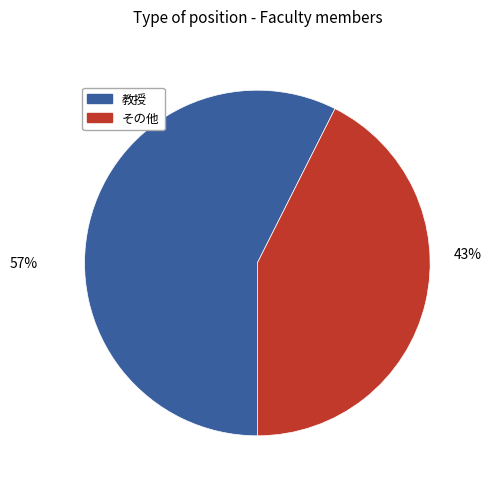

To the nearest percent, what is the average slice percentage?

50%